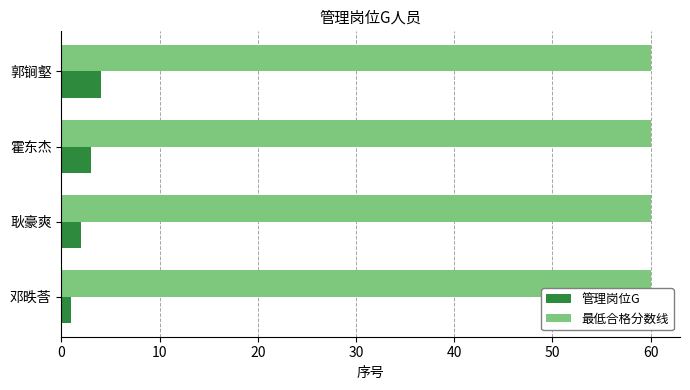

True or false: 最低合格分数线 has a value of 90 at 耿豪爽.

False